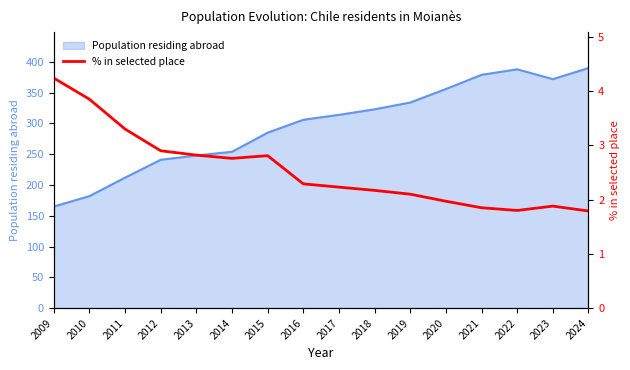

True or false: the data shows 3.1 at 2020.

False